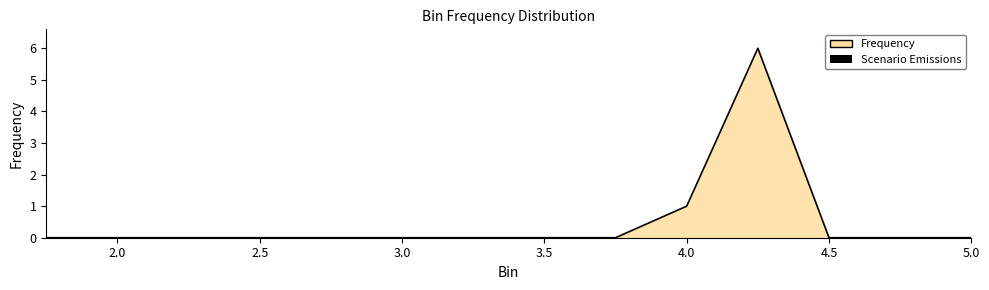

Count the number of categories in the chart.

14